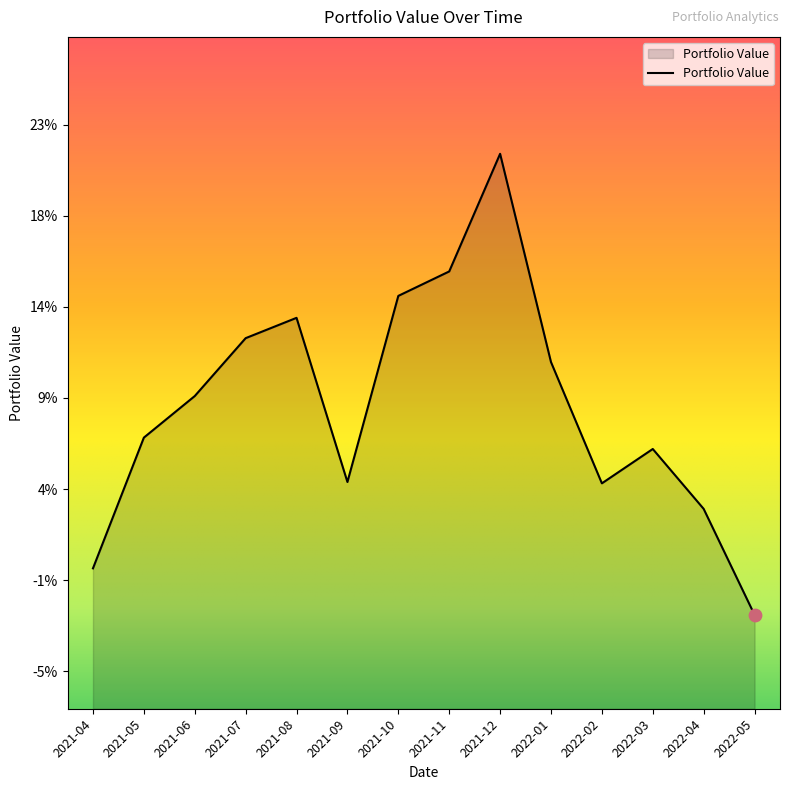

Between 2022-03 and 2021-12, which is larger?

2021-12